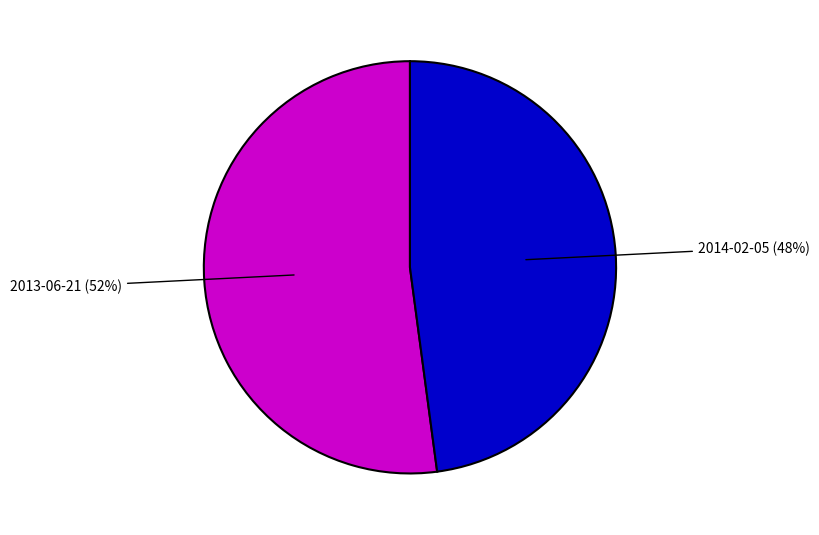

Count the number of slices in the pie.

2